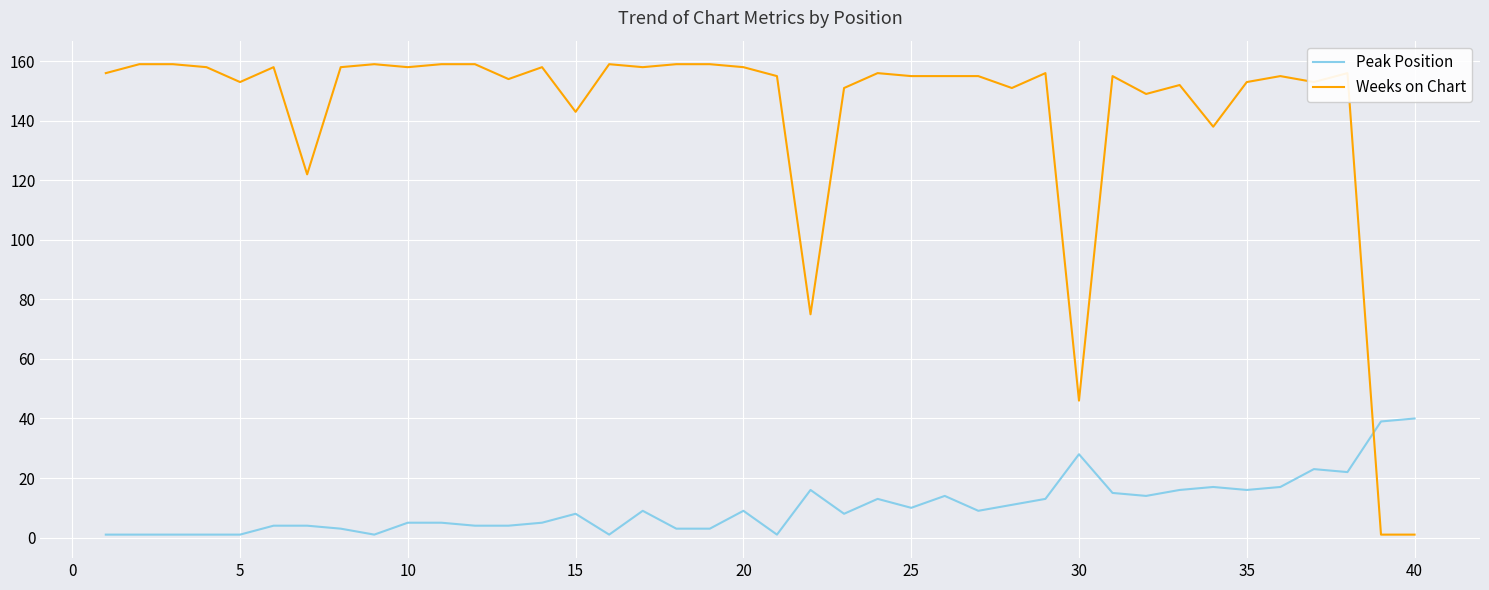

What is the sum of all Weeks on Chart values?

5674